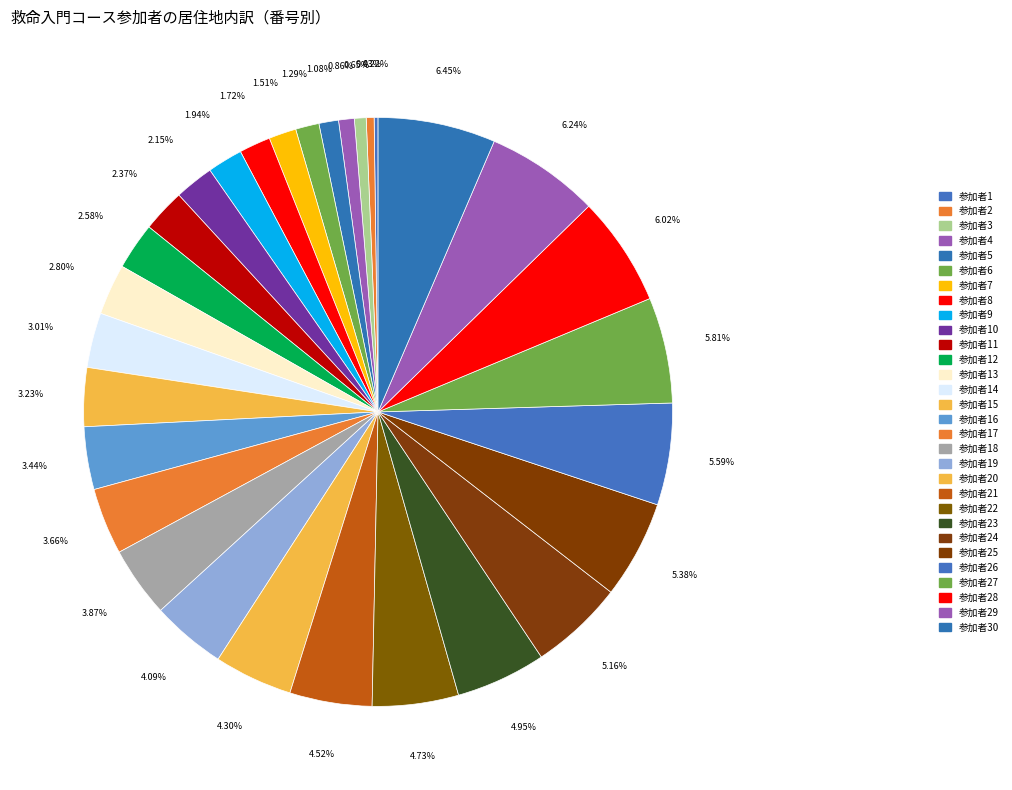

What is the largest slice in the pie chart?

30